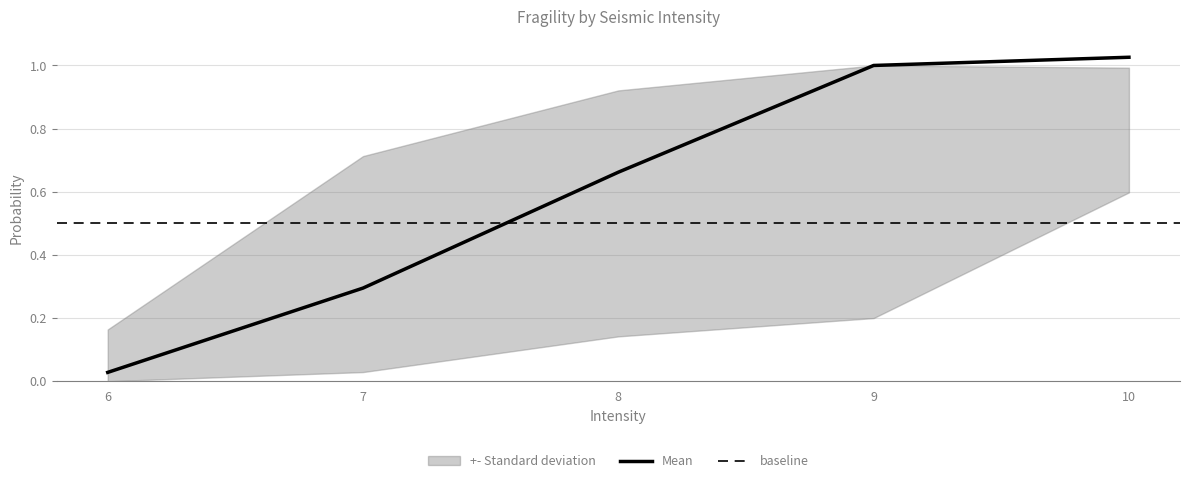

Is this an area chart (filled region under the line)?

No